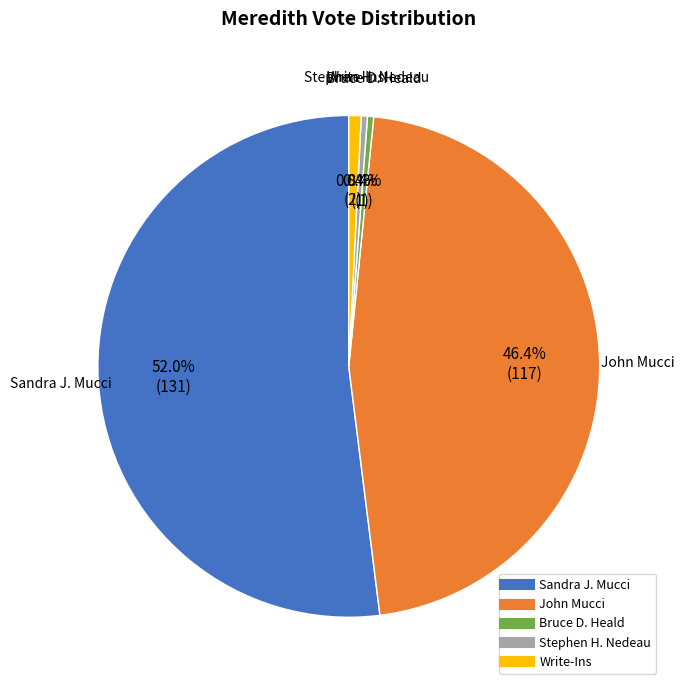

To the nearest percent, what is the combined percentage of John Mucci and Write-Ins?

47%